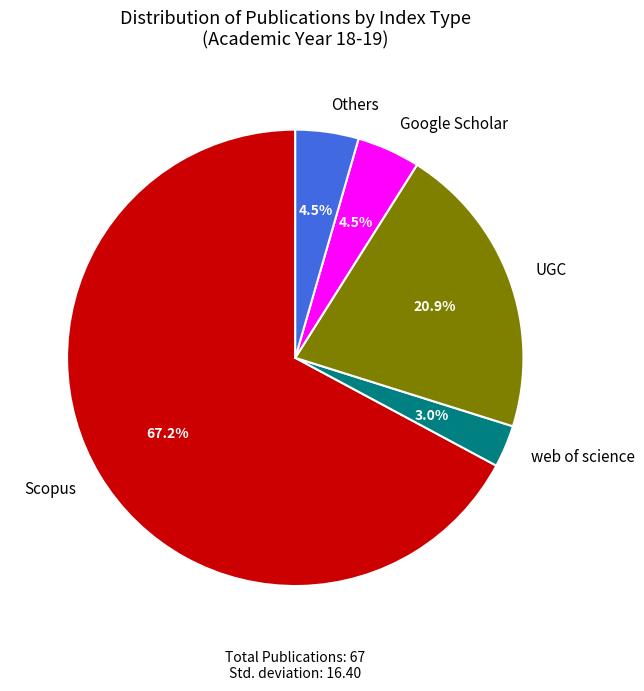

True or false: web of science accounts for 3% of the total.

True